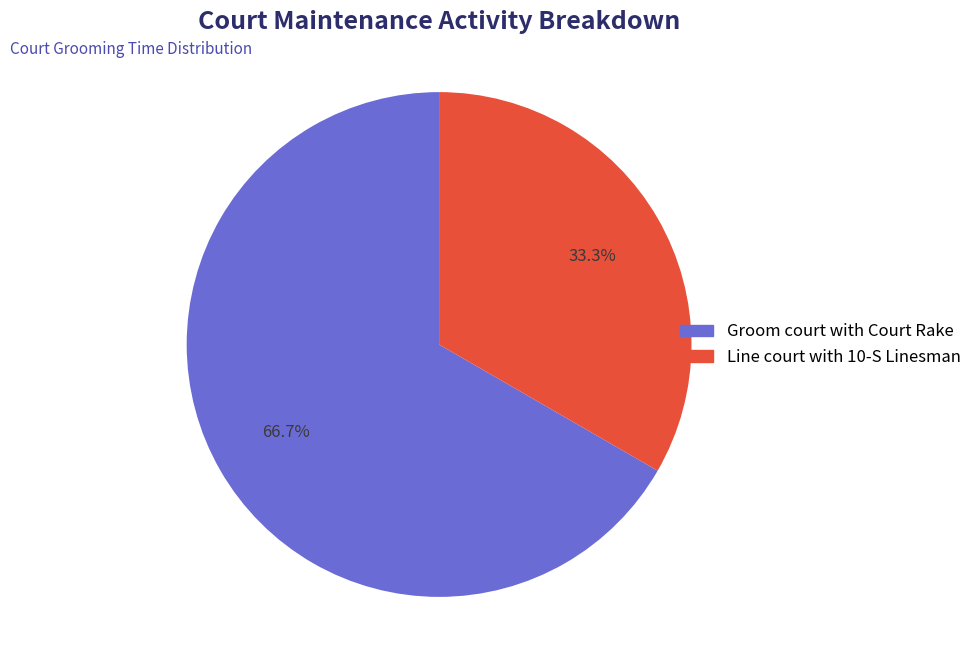

Is it true that Line court with 10-S Linesman is 39% of the pie?

False